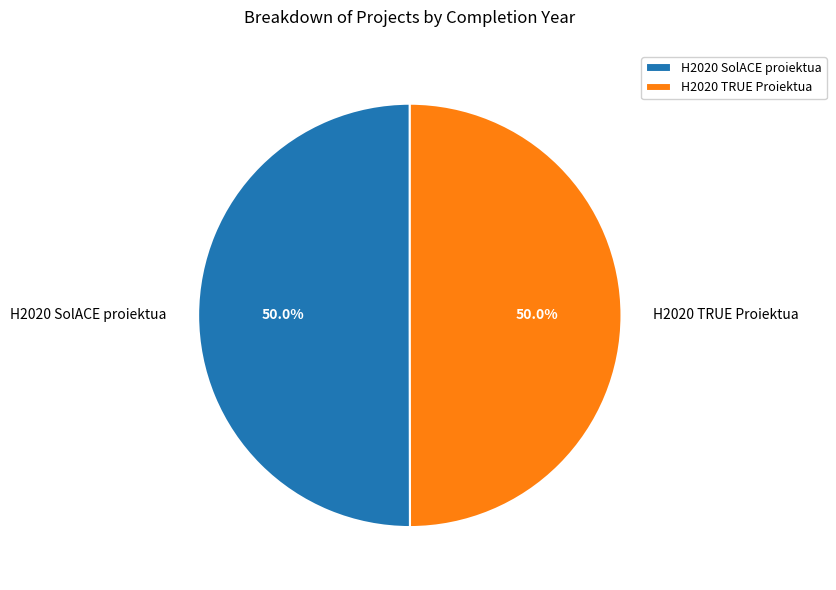

To the nearest percent, what percentage of the pie is H2020 TRUE Proiektua?

50%